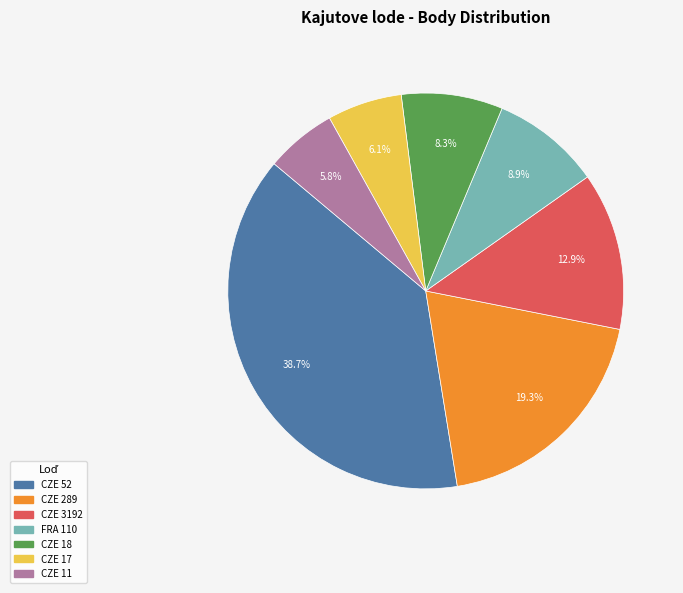

True or false: CZE 289 accounts for 14% of the total.

False